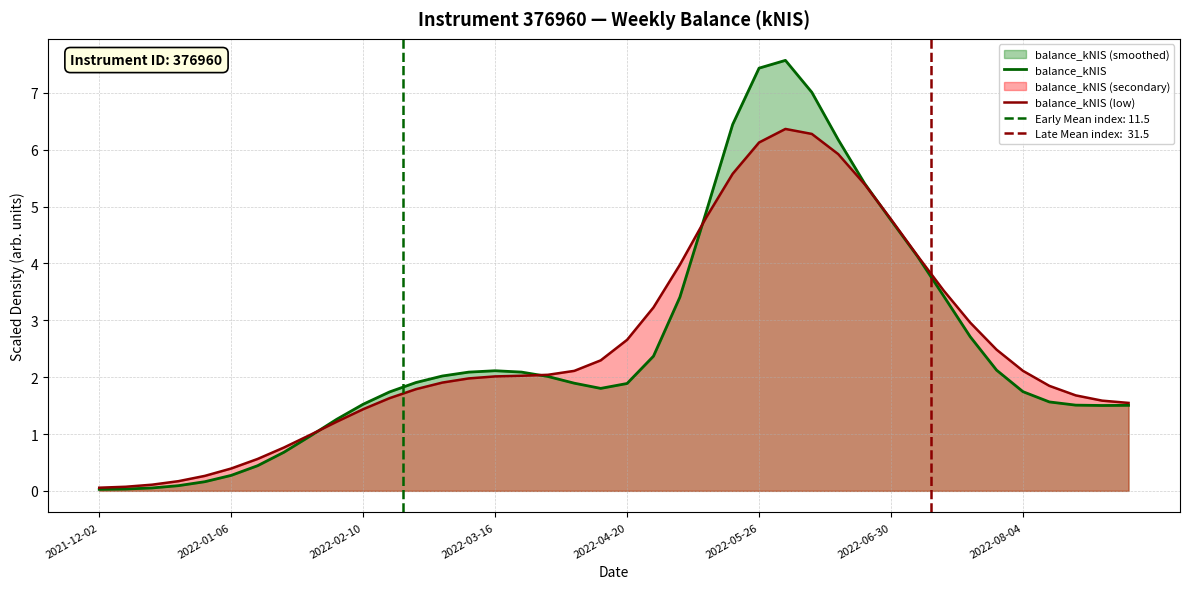

What is the sum of all balance_kNIS (low) values?

100.8